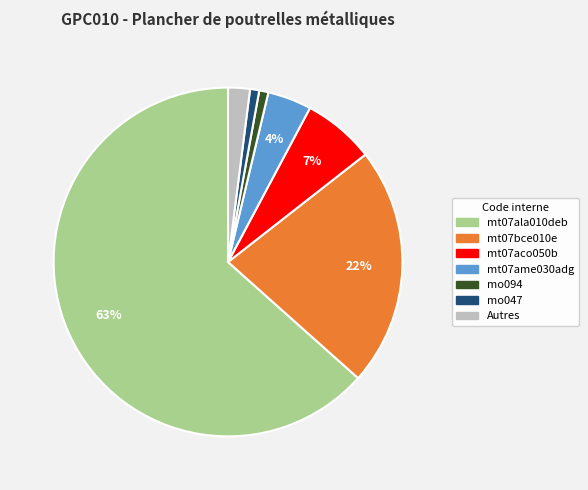

Approximately how many times larger is the value at mt07bce010e compared to mt07ame030adg?

5.5